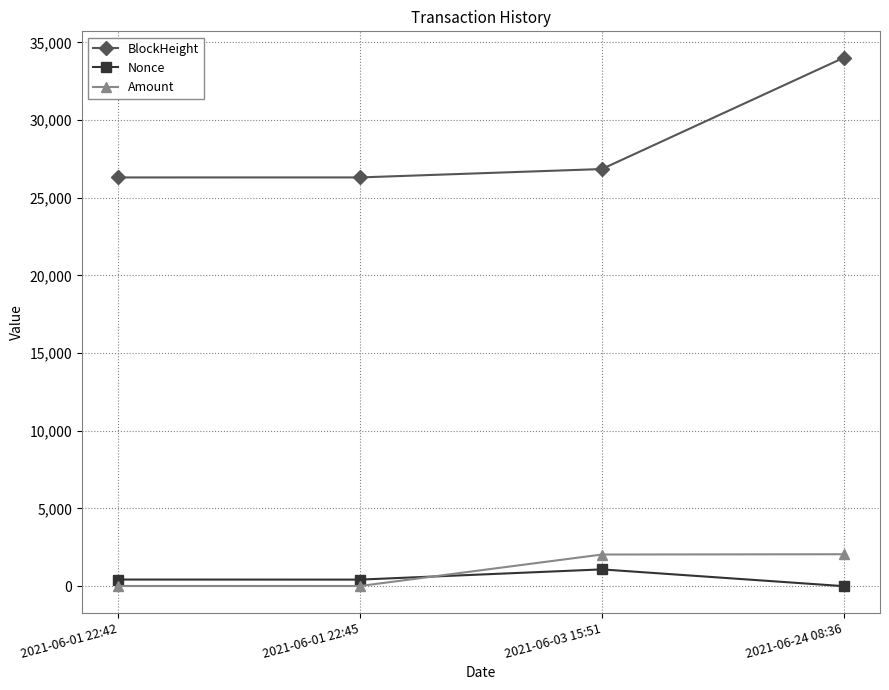

Which series has the widest spread of values?

BlockHeight